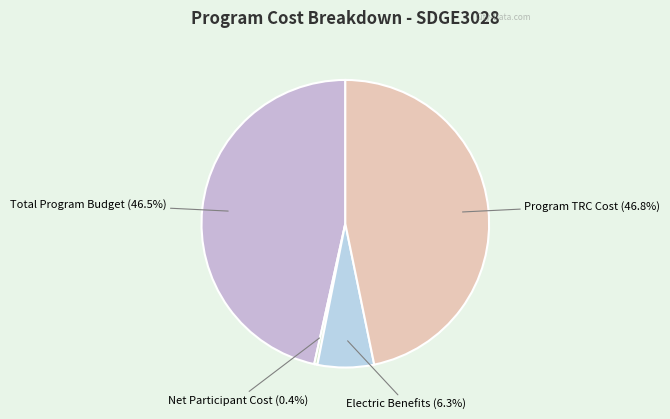

How many segments does this pie chart have?

4